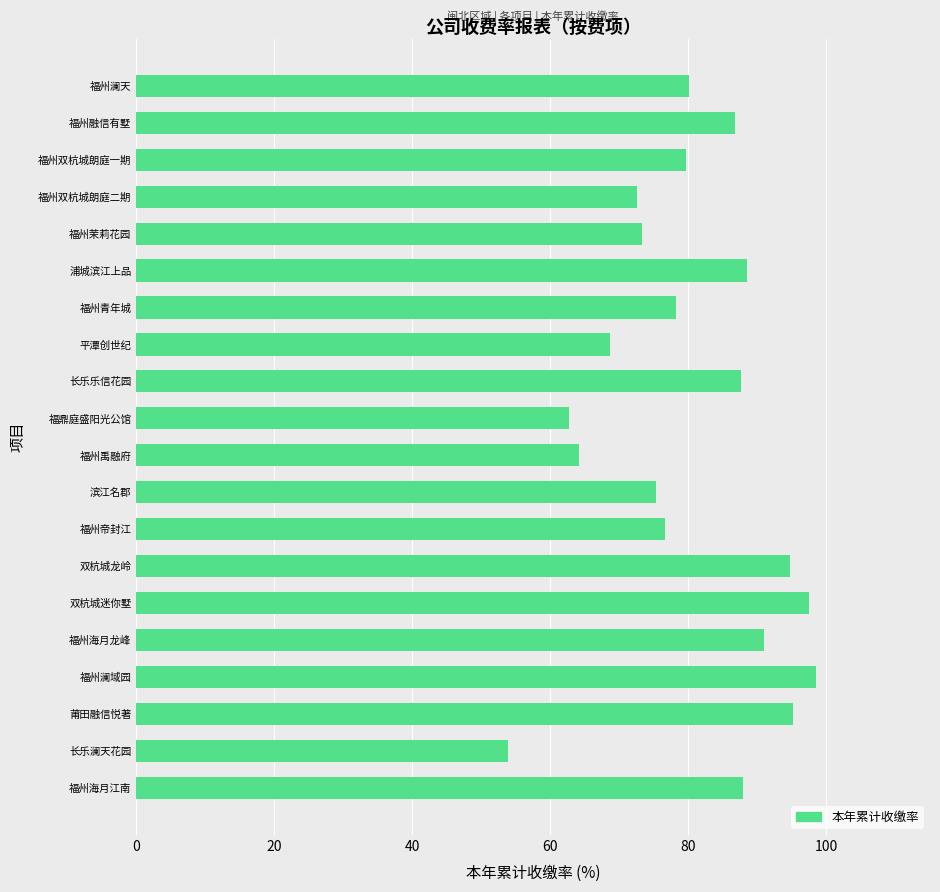

The value at 长乐澜天花园 is 53.9. True or false?

True